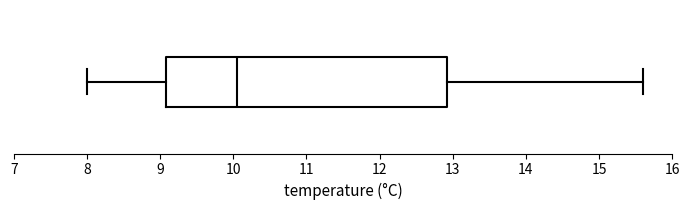

Where is the left edge of the box on the x-axis? The values are not printed on the chart, so give them approximately, as read against the axis.

9.1